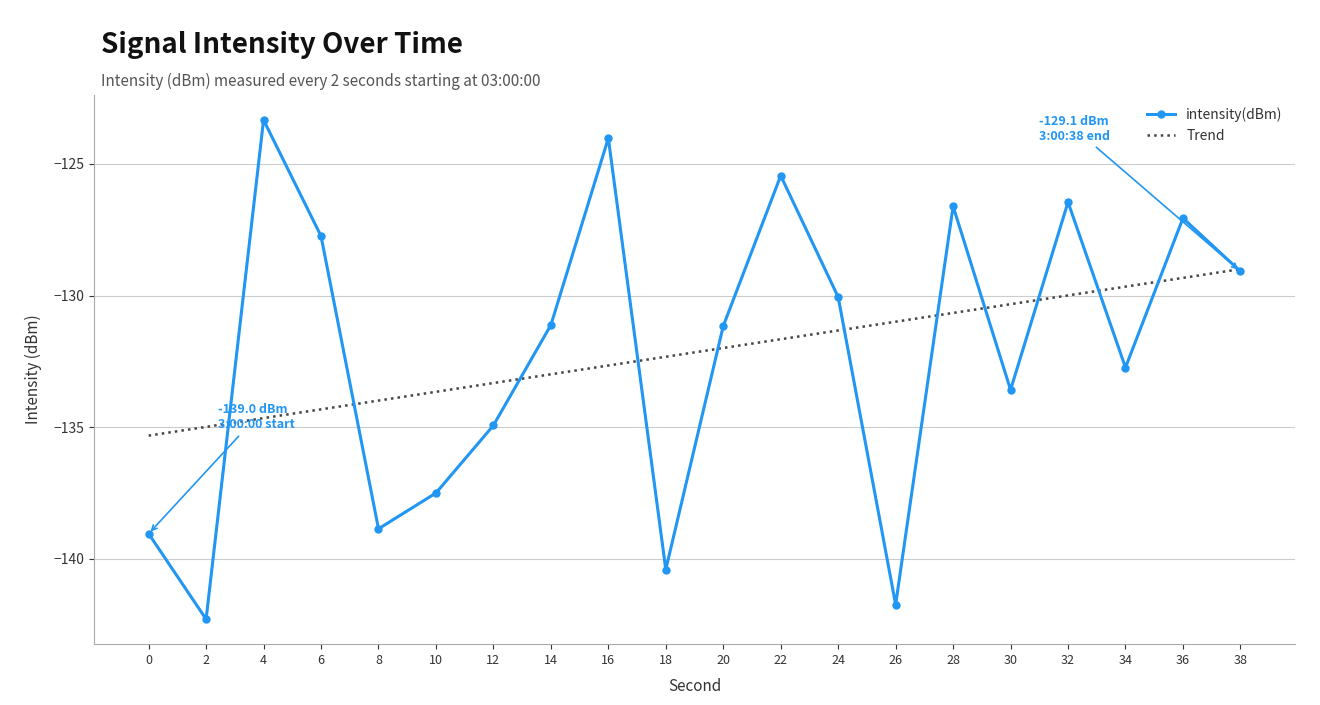

Is the value of Trend at 16 greater than the value of intensity(dBm) at 28?

No